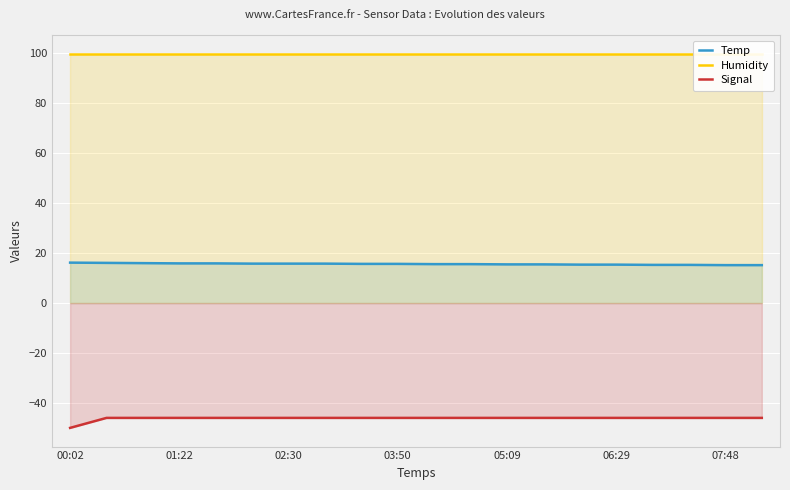

Is it true that Temp equals 15.5 at 13?

True